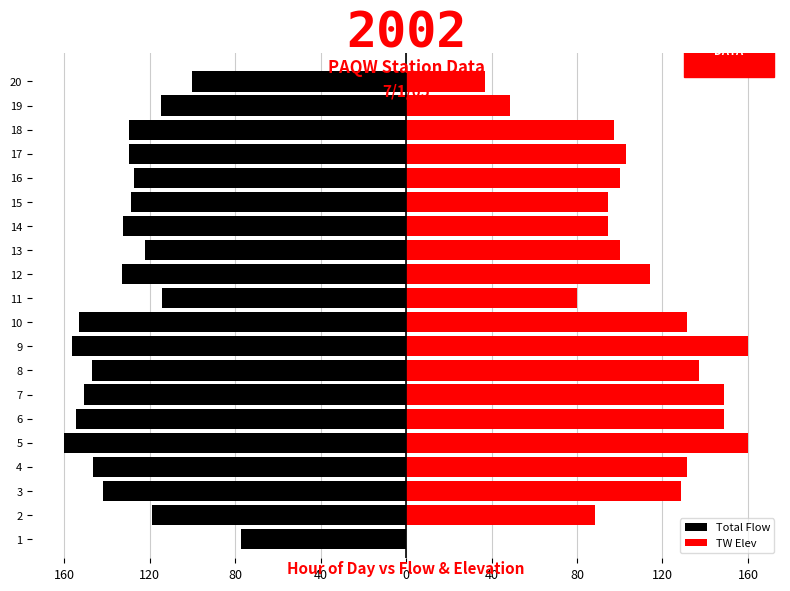

What are all the series names shown in the legend?

Total Flow, TW Elev